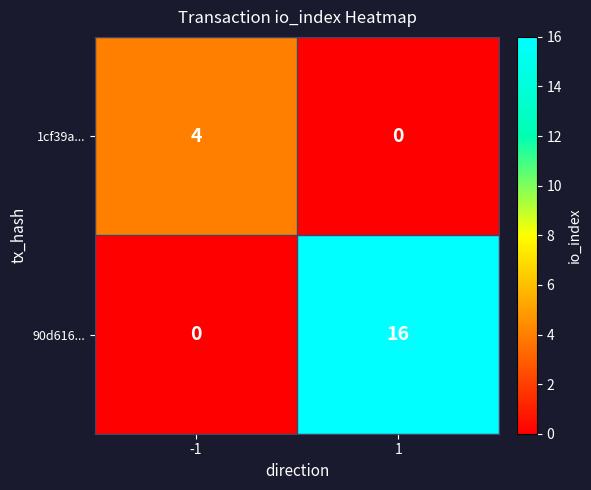

How many values in the 1cf39a... series are below 4?

1